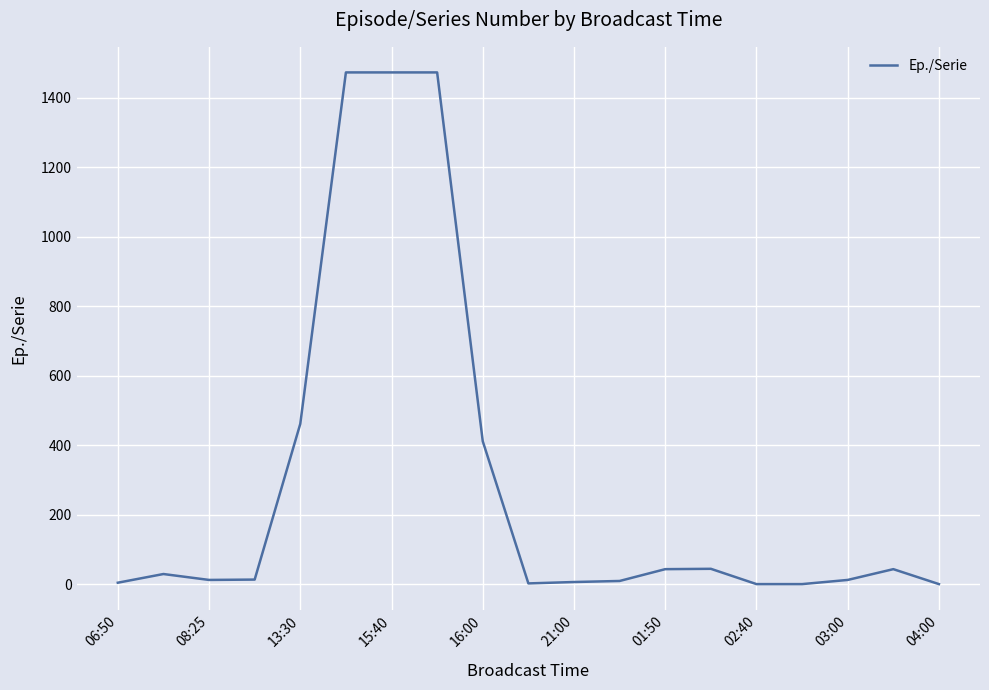

What is the greatest value displayed?

1473